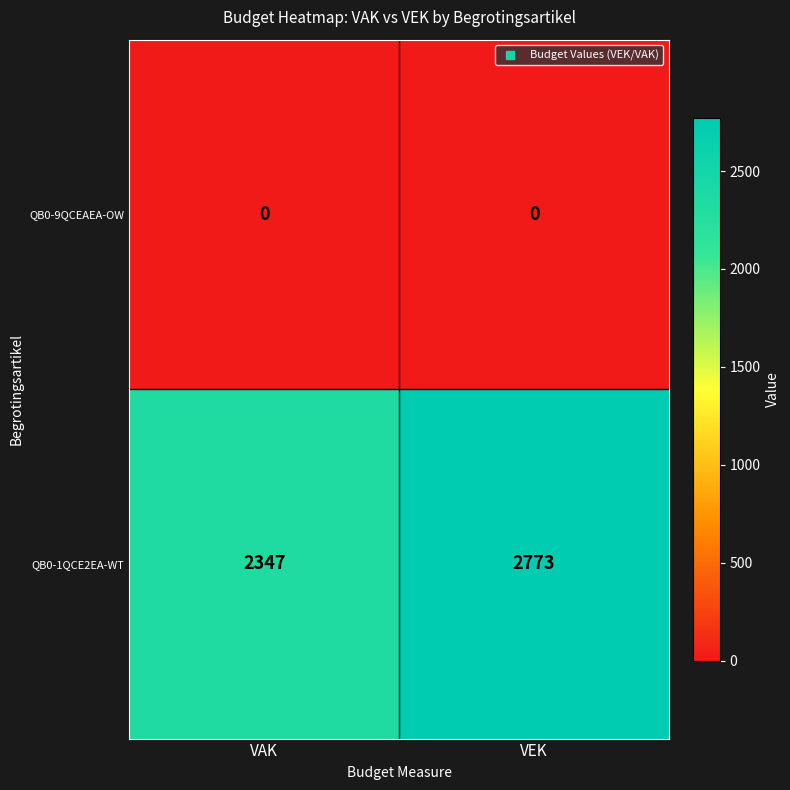

Which series changed the most between VAK and VEK?

QB0-1QCE2EA-WT